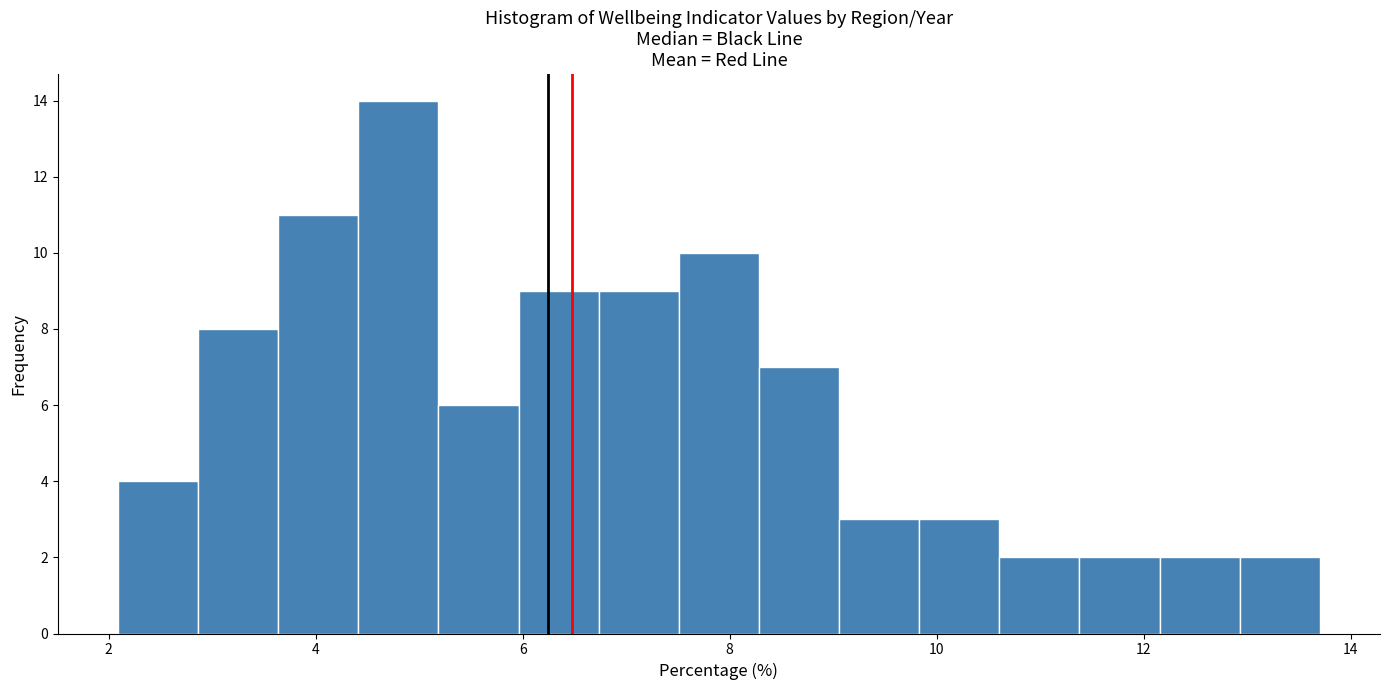

Read against the x-axis, roughly where is the centre of the tallest bar?

4.8